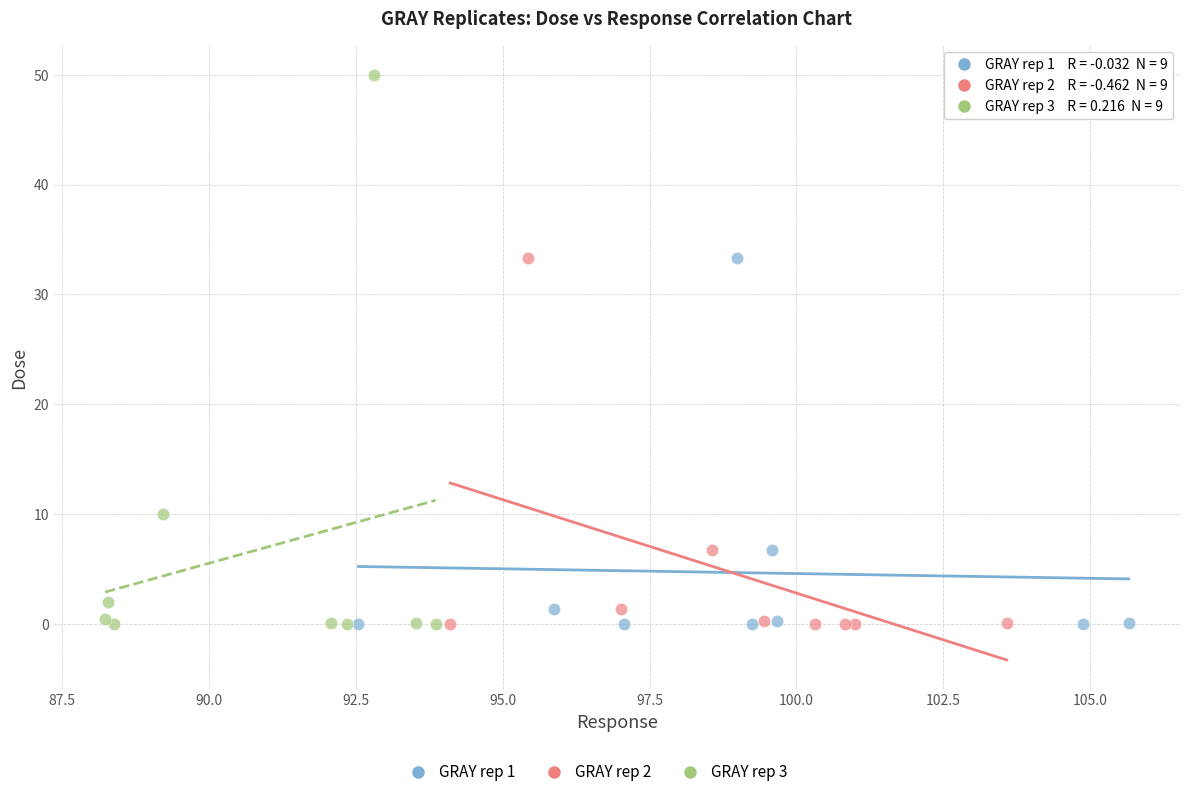

Which series reaches the maximum Y coordinate?

GRAY rep 3